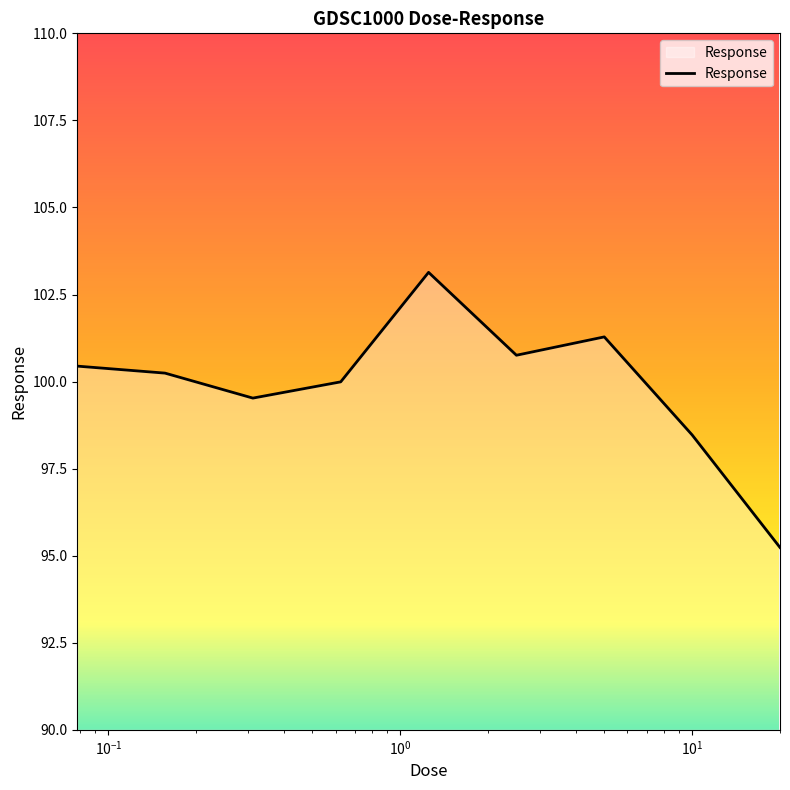

What is the smallest value displayed?

95.2